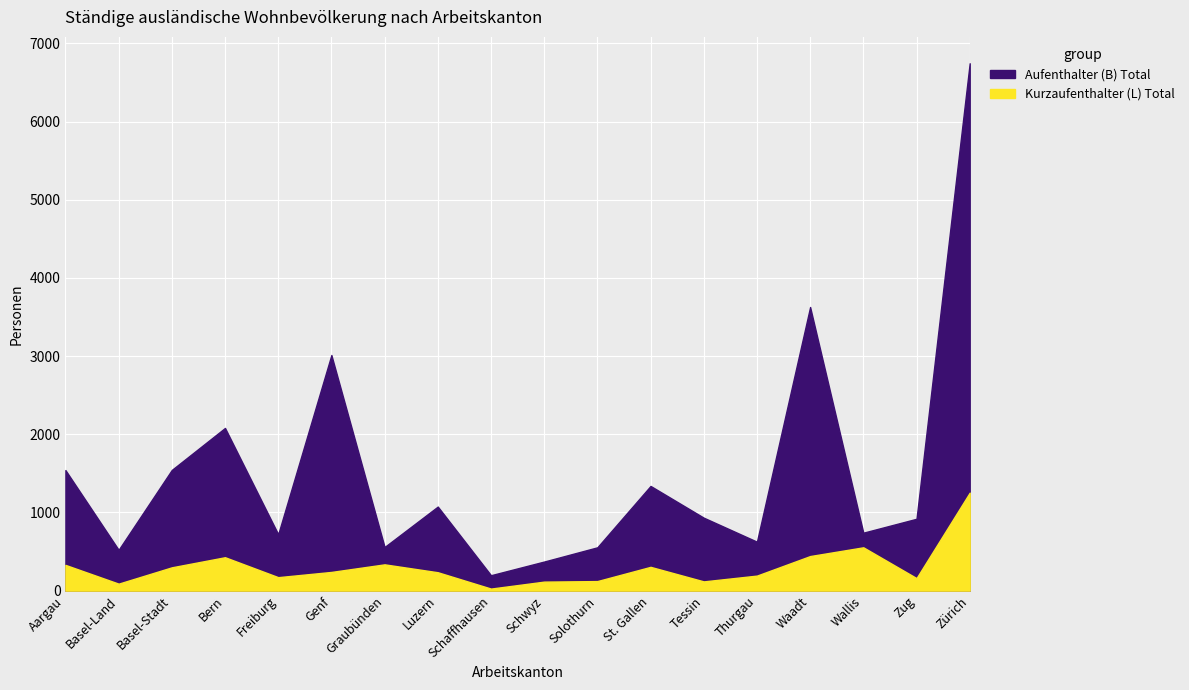

What is the sum of the Kurzaufenthalter (L) Total values at Solothurn and Aargau?

451